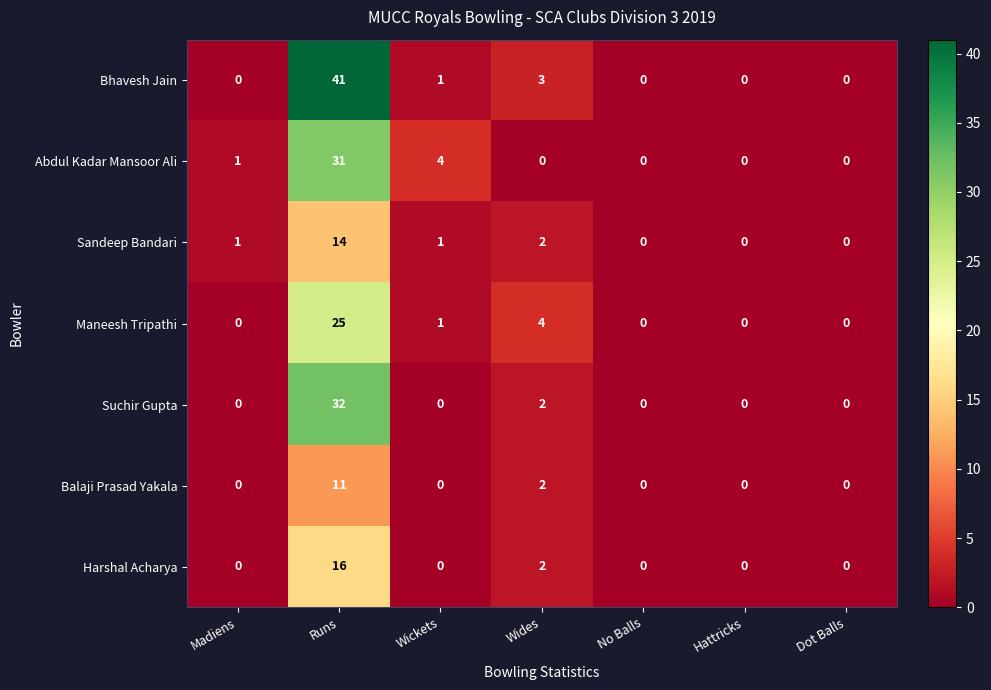

Which series has the largest total across all categories?

Bhavesh Jain